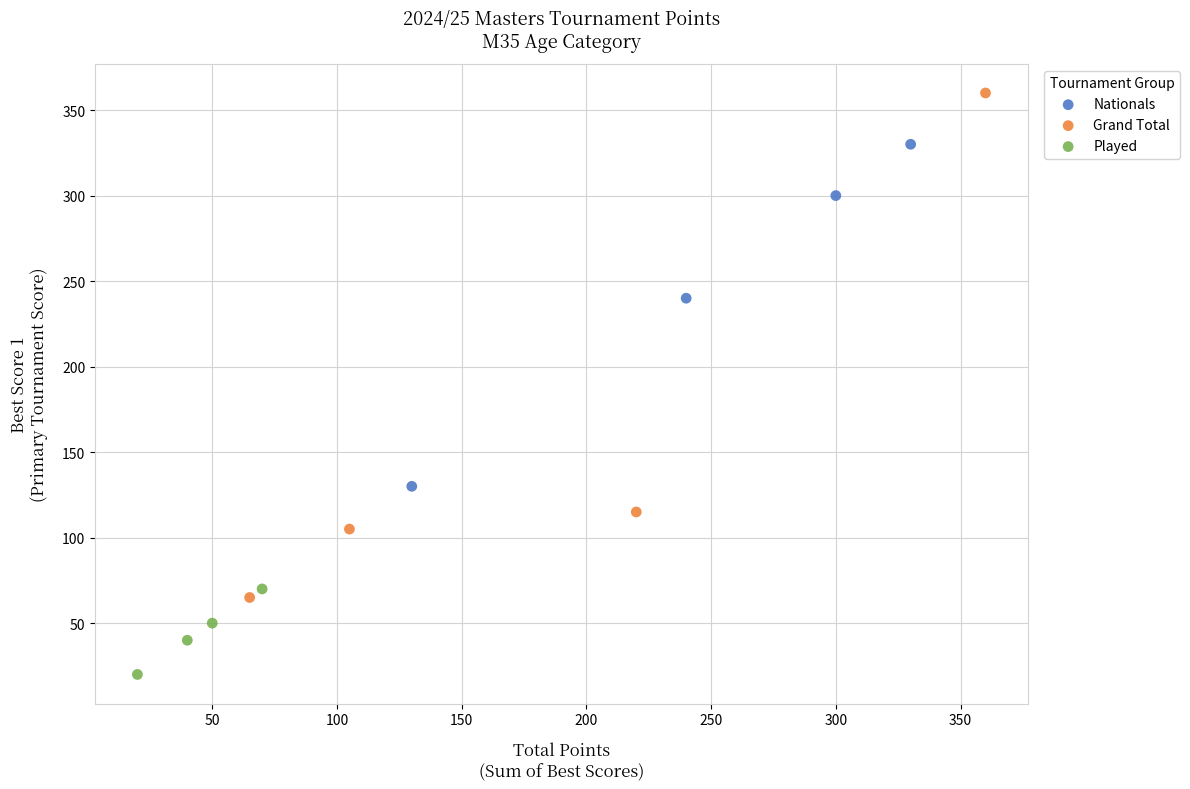

Which series contains the highest Y value?

Grand Total